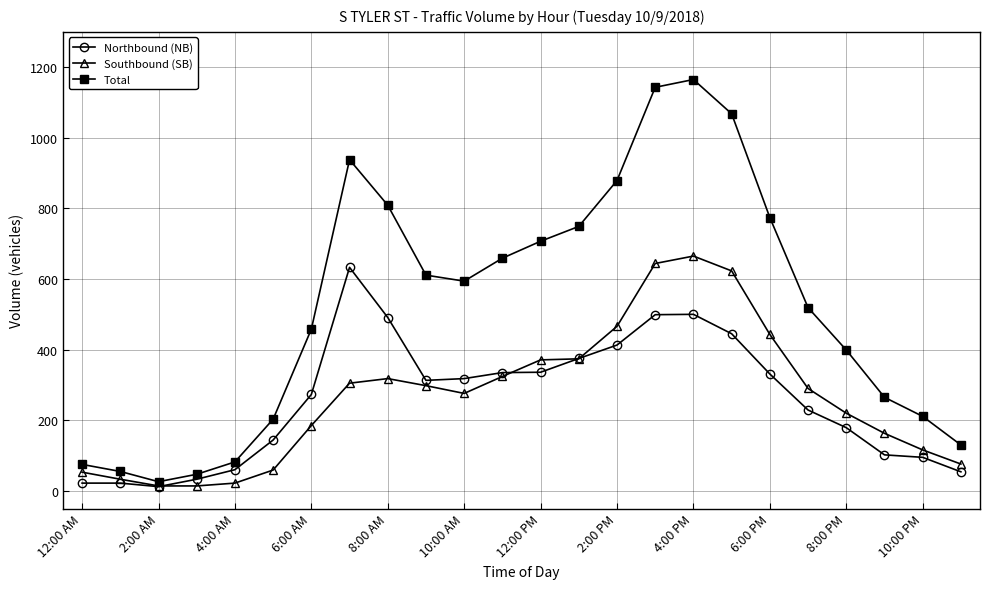

Which series has the largest total across all categories?

Total